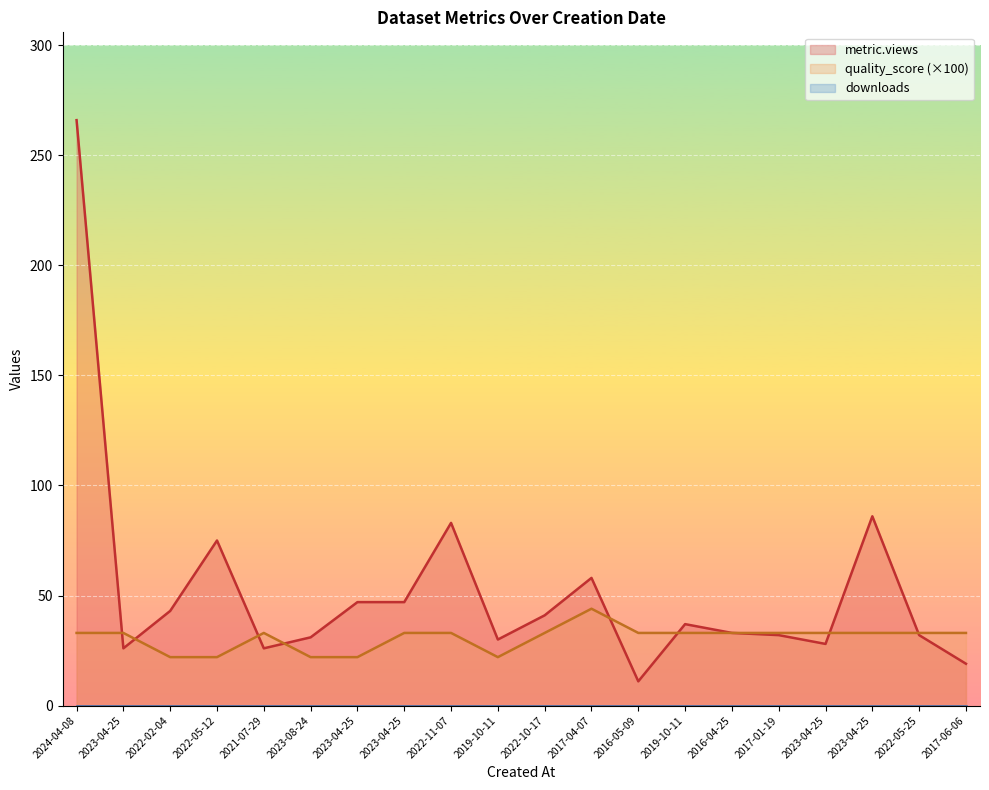

Reading left to right, list all the values displayed in this chart.

metric.views: 2024-04-08=266	2023-04-25=26	2022-02-04=43	2022-05-12=75	2021-07-29=26	2023-08-24=31	2023-04-25=47	2023-04-25=47	2022-11-07=83	2019-10-11=30	2022-10-17=41	2017-04-07=58	2016-05-09=11	2019-10-11=37	2016-04-25=33	2017-01-19=32	2023-04-25=28	2023-04-25=86	2022-05-25=32	2017-06-06=19
quality_score: 2024-04-08=33	2023-04-25=33	2022-02-04=22	2022-05-12=22	2021-07-29=33	2023-08-24=22	2023-04-25=22	2023-04-25=33	2022-11-07=33	2019-10-11=22	2022-10-17=33	2017-04-07=44	2016-05-09=33	2019-10-11=33	2016-04-25=33	2017-01-19=33	2023-04-25=33	2023-04-25=33	2022-05-25=33	2017-06-06=33